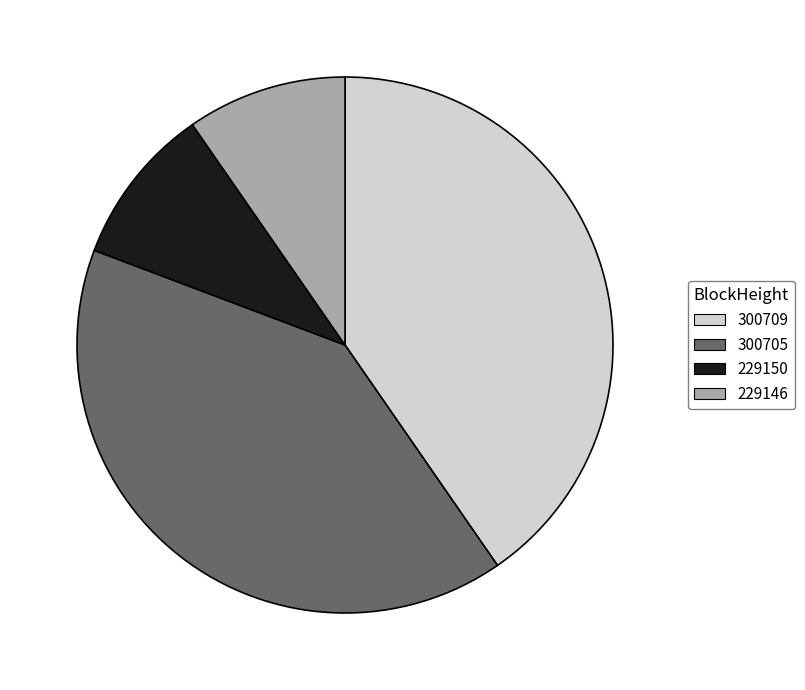

Is the sum of 300705 and 300709 greater than half?

Yes